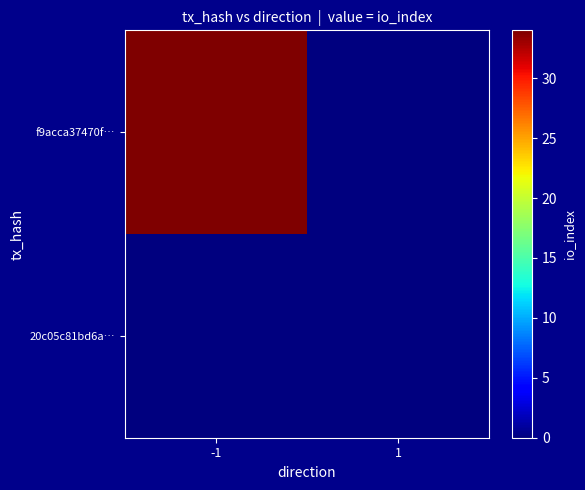

What is the total value across all series at -1?

34